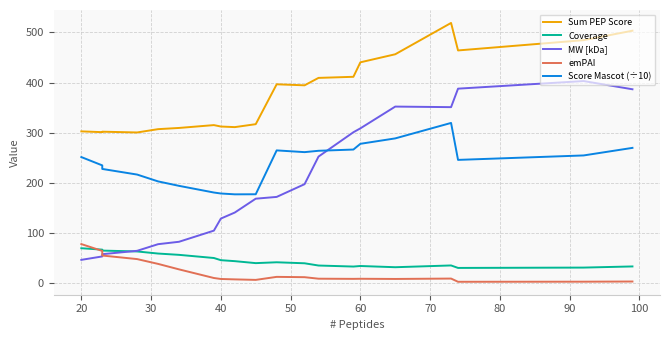

How many data points does each series have?

20